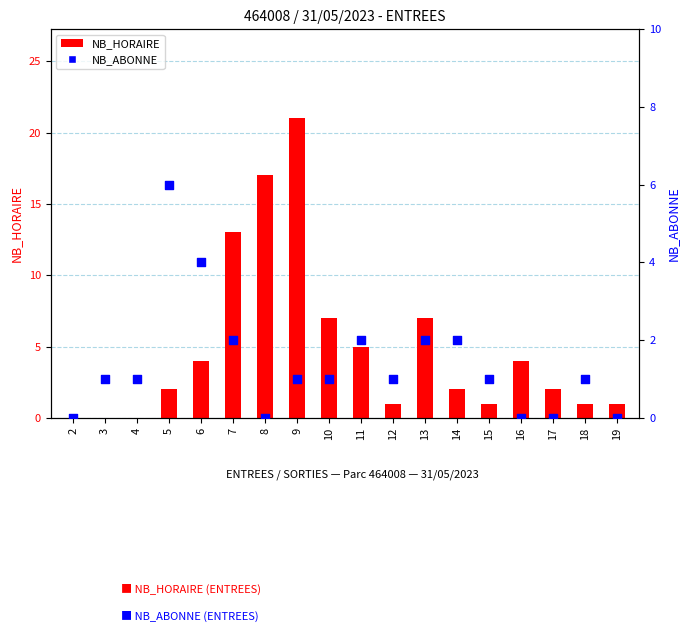

Which series reaches the maximum Y coordinate?

NB_HORAIRE